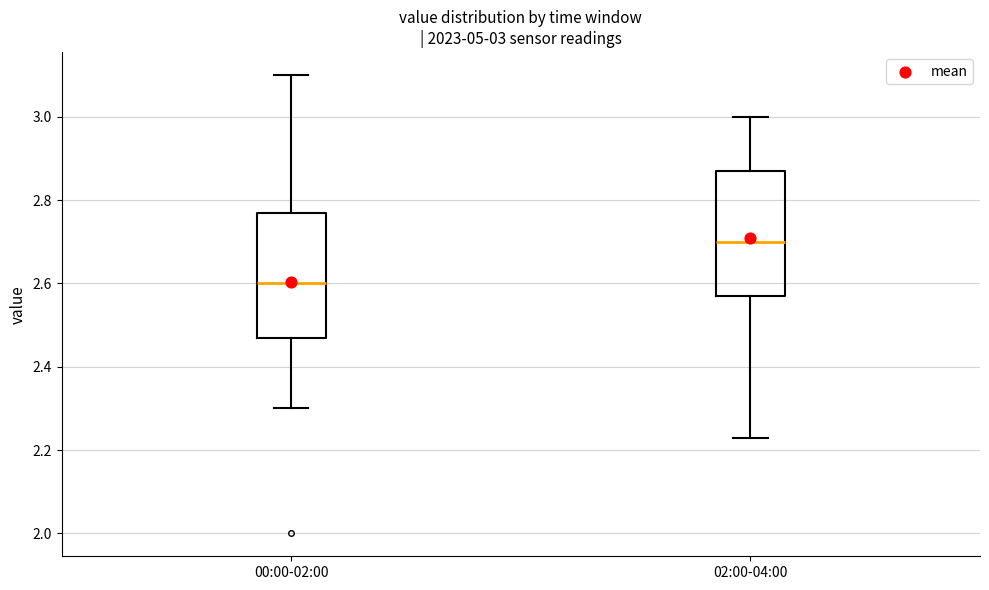

Which box's median line is the lowest?

00:00-02:00